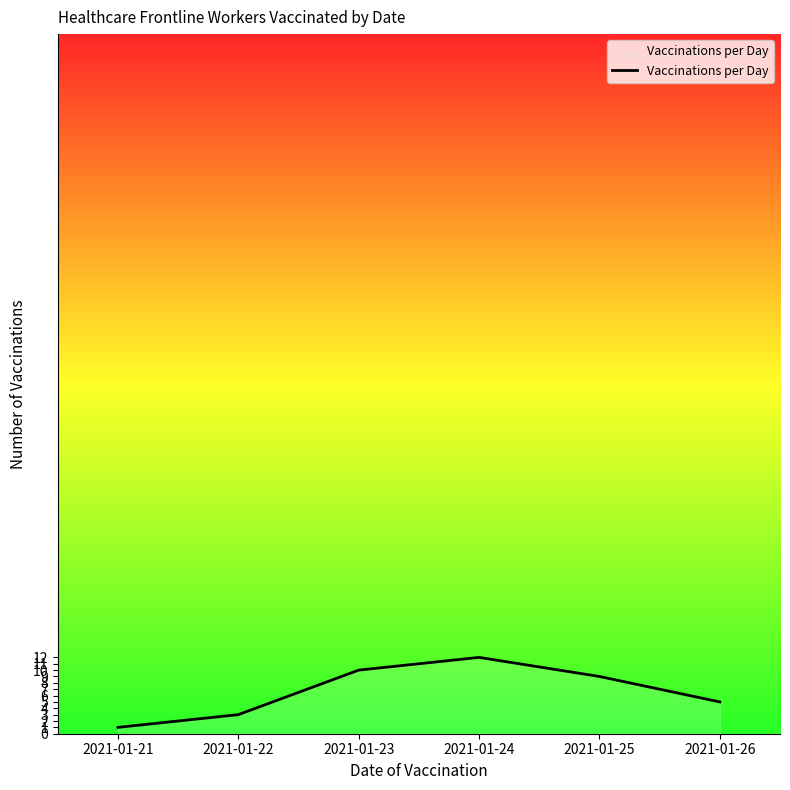

Rank the categories by value from highest to lowest.

2021-01-24, 2021-01-23, 2021-01-25, 2021-01-26, 2021-01-22, 2021-01-21